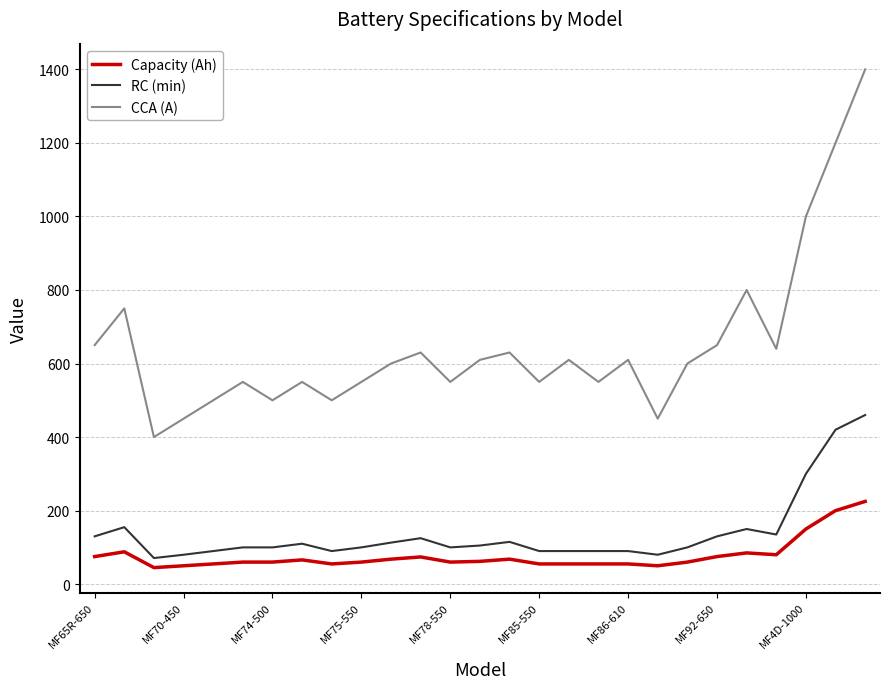

Which series has the widest spread of values?

CCA (A)